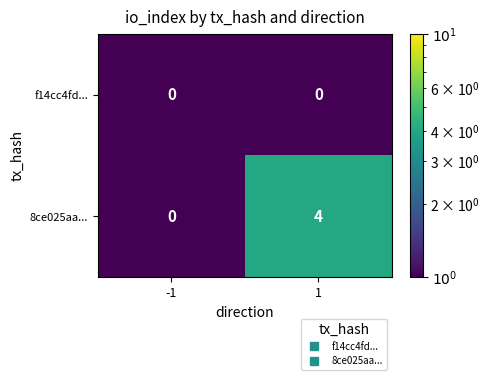

Which series changed the most between -1 and 1?

8ce025aa...